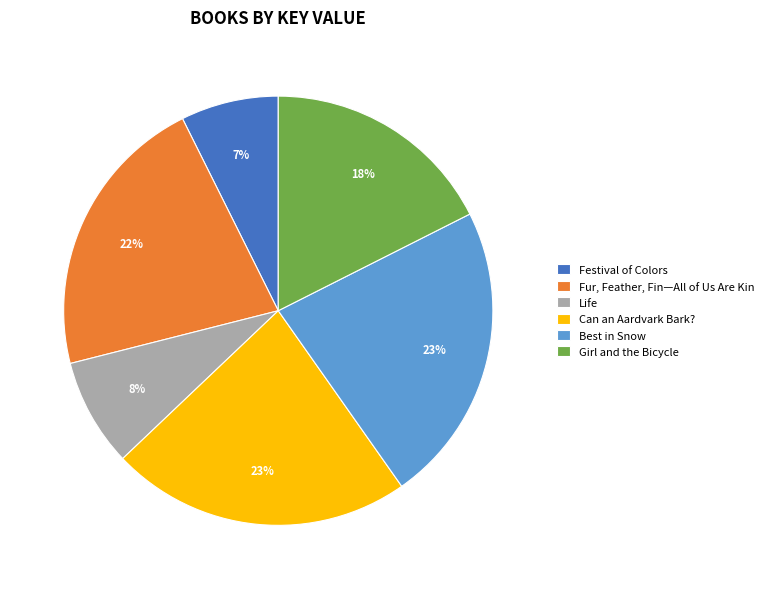

Approximately how many times larger is the value at Best in Snow compared to Can an Aardvark Bark??

1.0